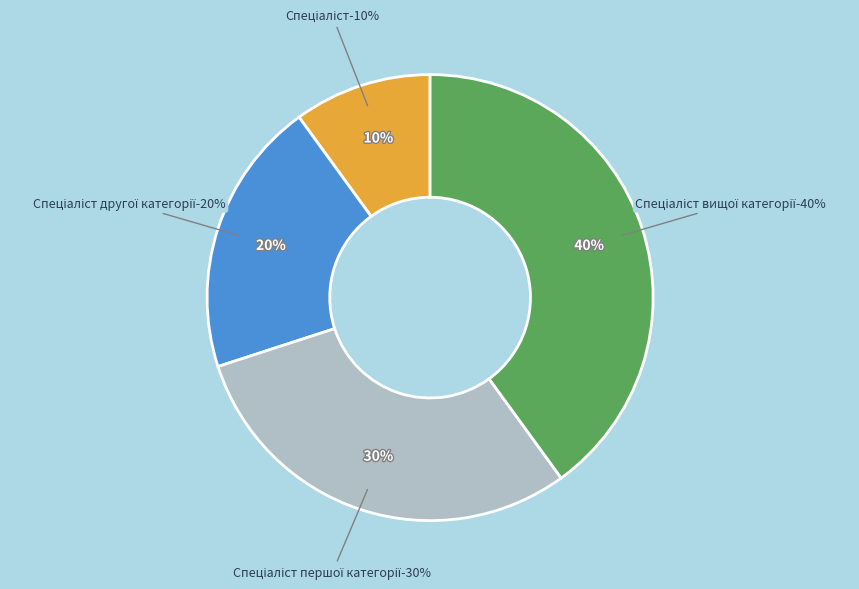

What percentage is the Спеціаліст вищої категорії slice, to the nearest percent?

40%